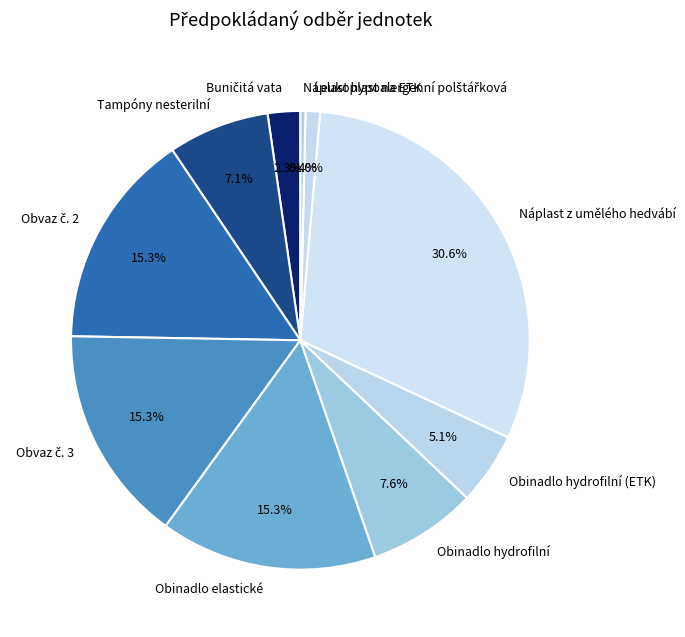

To the nearest percent, what is the difference between the largest and smallest slice percentages?

30%